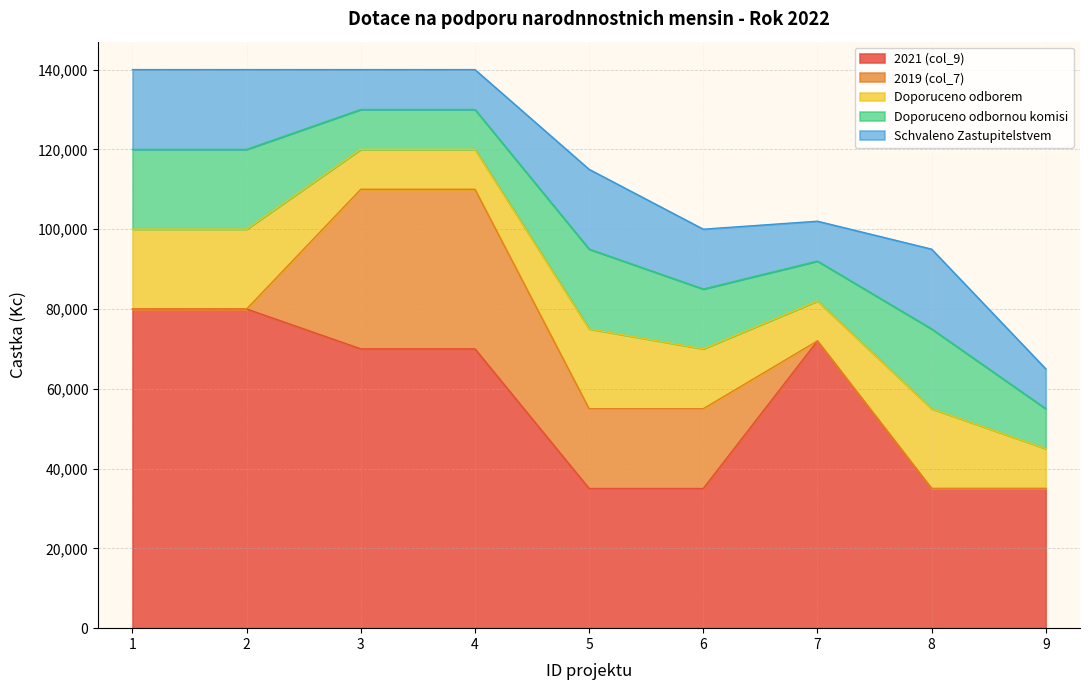

True or false: 2019 (col_7) has more than 2 points higher than both neighbors.

False